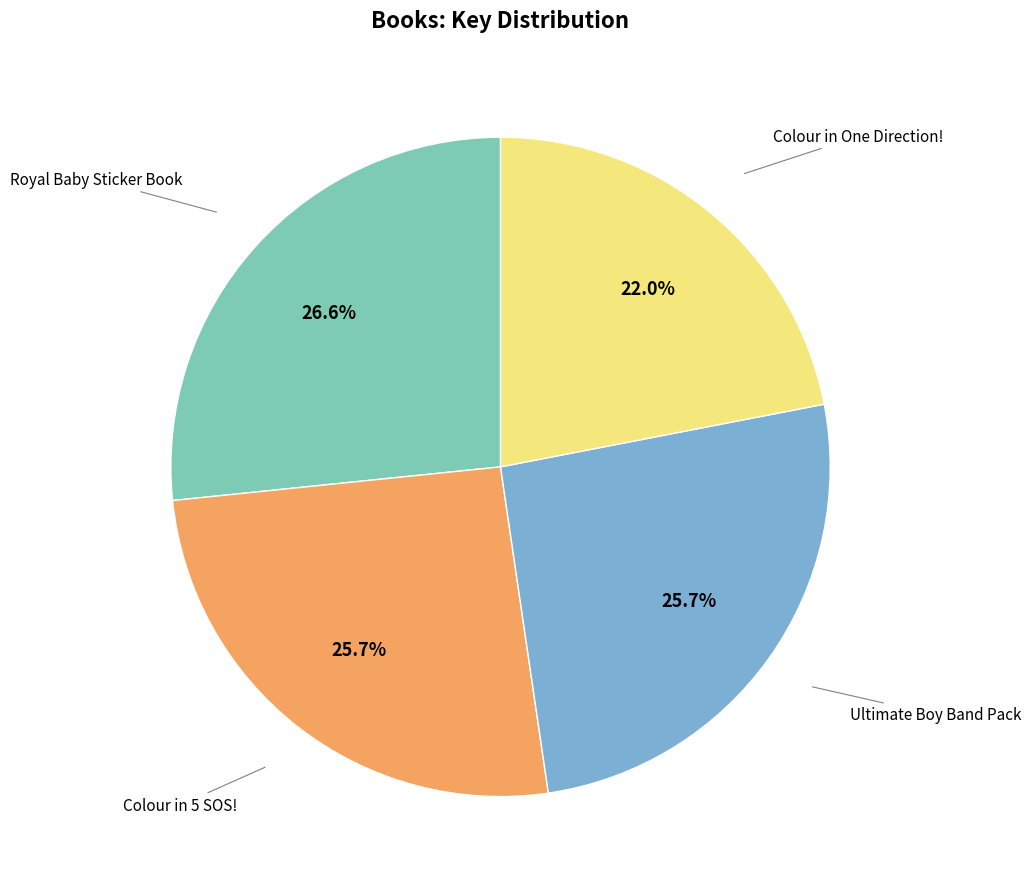

Is there any slice that represents more than half of the pie?

No